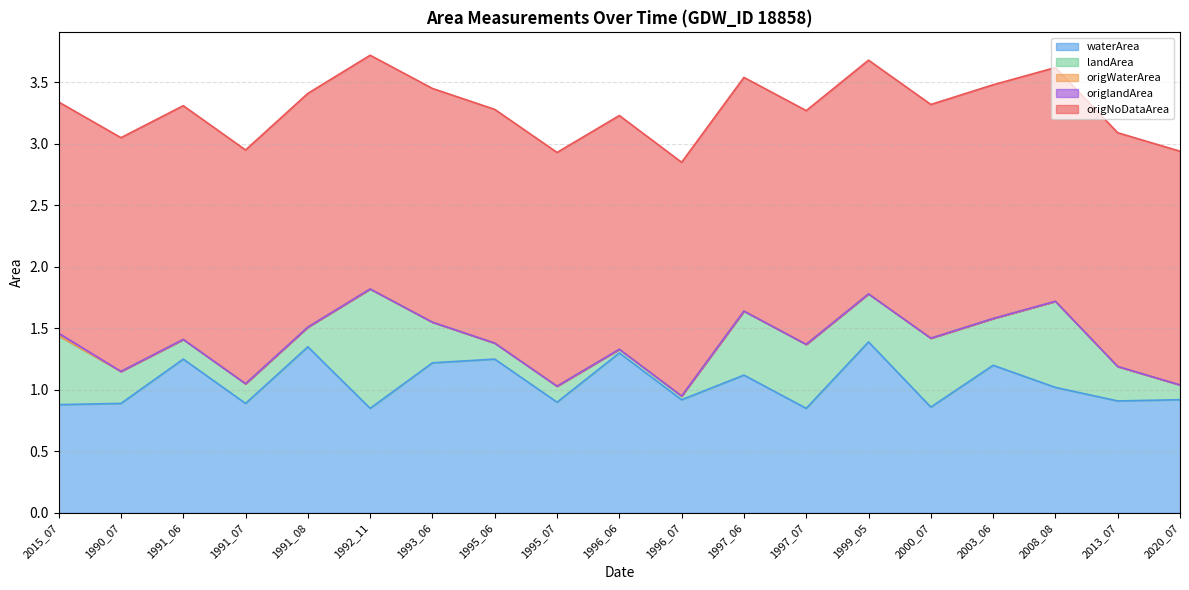

How many distinct data groups are displayed?

5